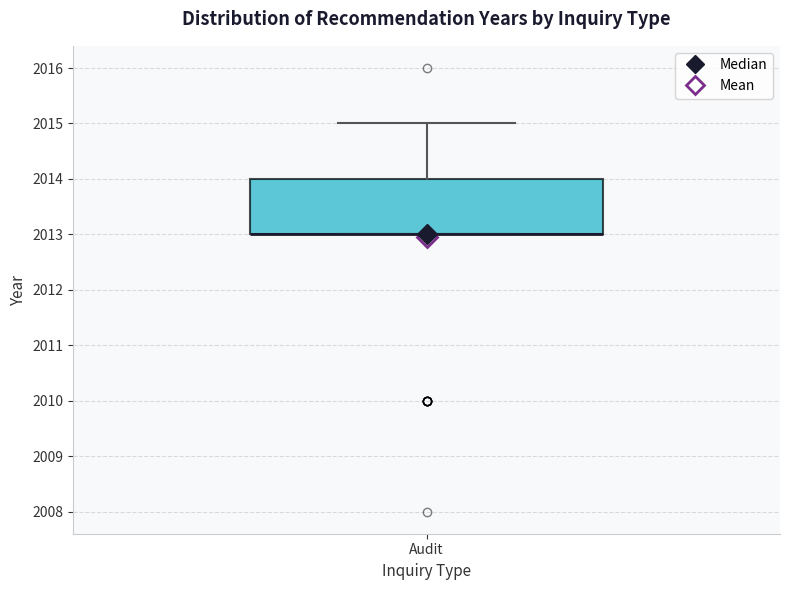

Transcribe this box plot: give where the median line is, the range the box spans, and where the two whiskers end, as read against the y-axis. The values are not printed on the chart, so give them approximately, as read against the axis.

median 2013 (drawn on the box's lower edge), box 2013 to 2014, whiskers 2013 to 2015